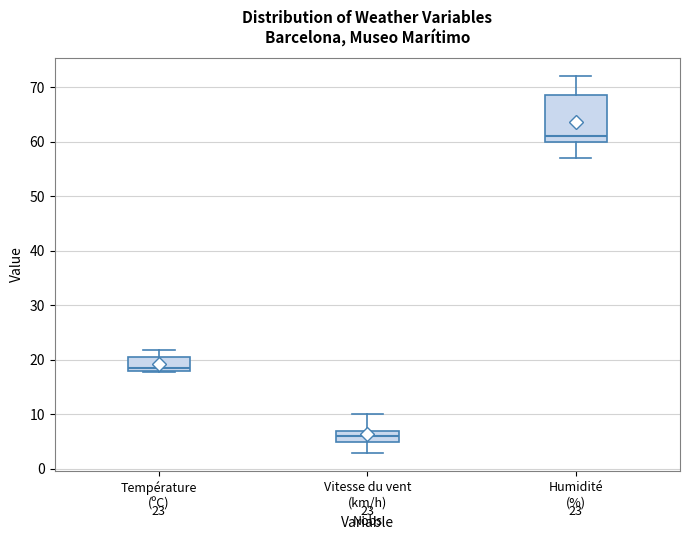

Which box is the tallest, from its lower edge to its upper edge?

Humidité (%)